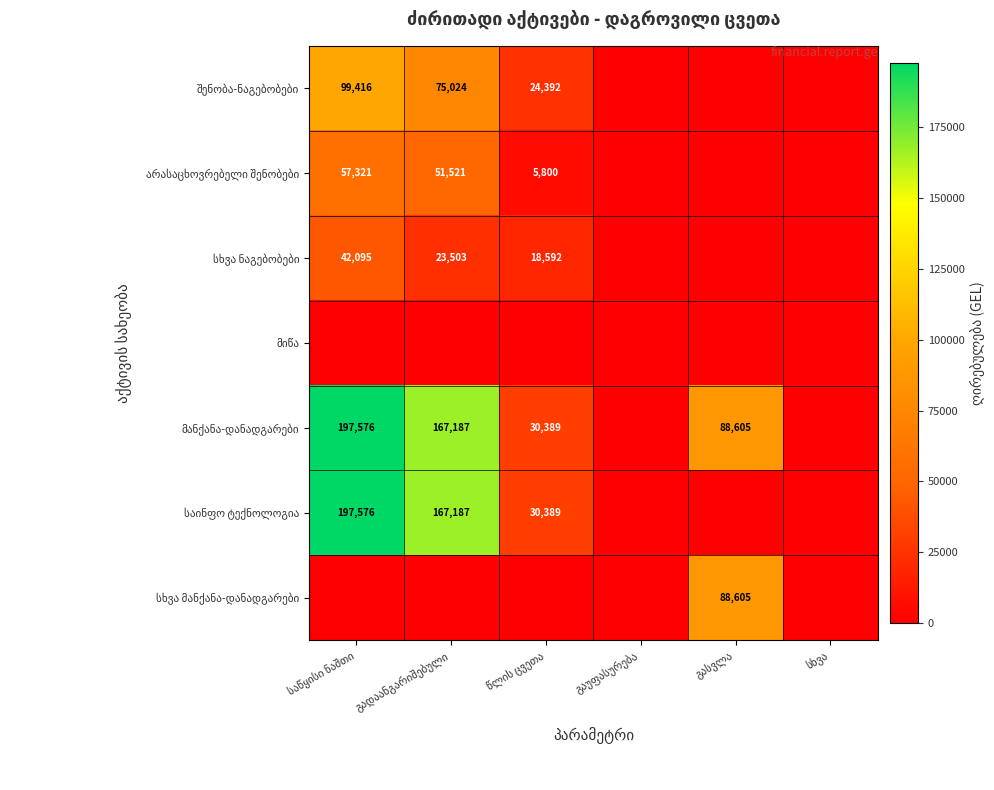

Count the number of data series in this chart.

7